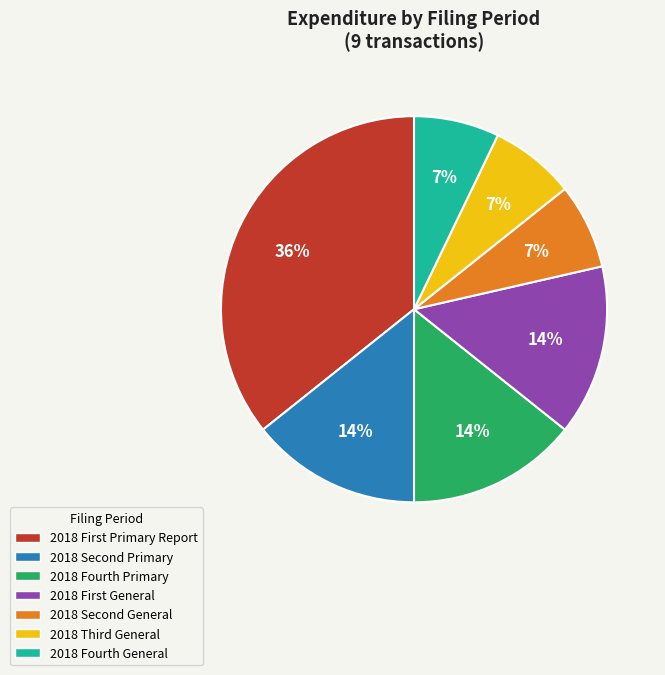

Which slice is the largest?

2018 First Primary Report